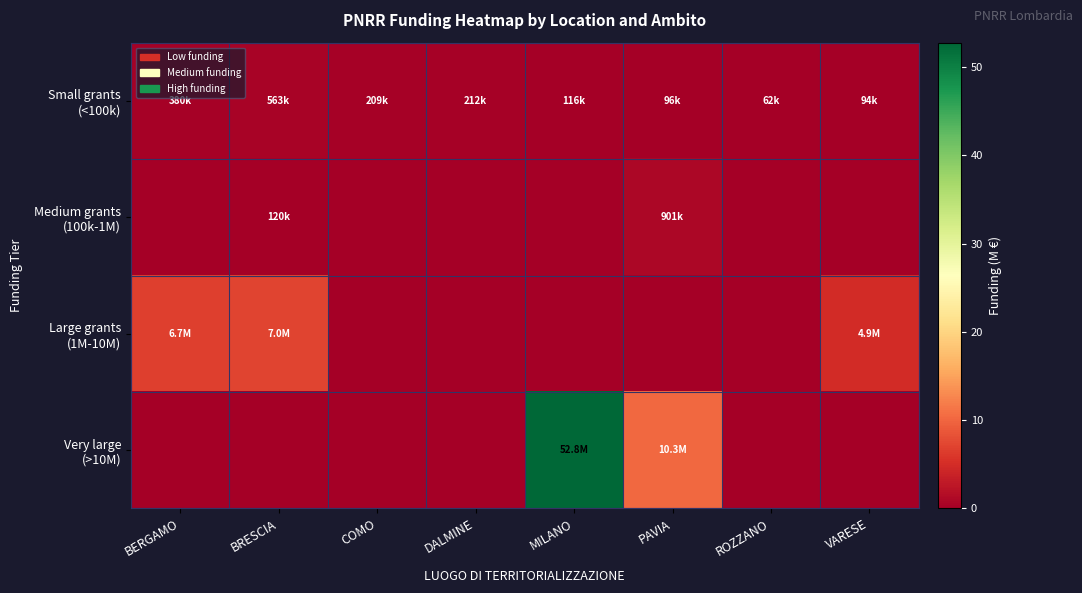

What is the total value across all series at COMO?

0.2